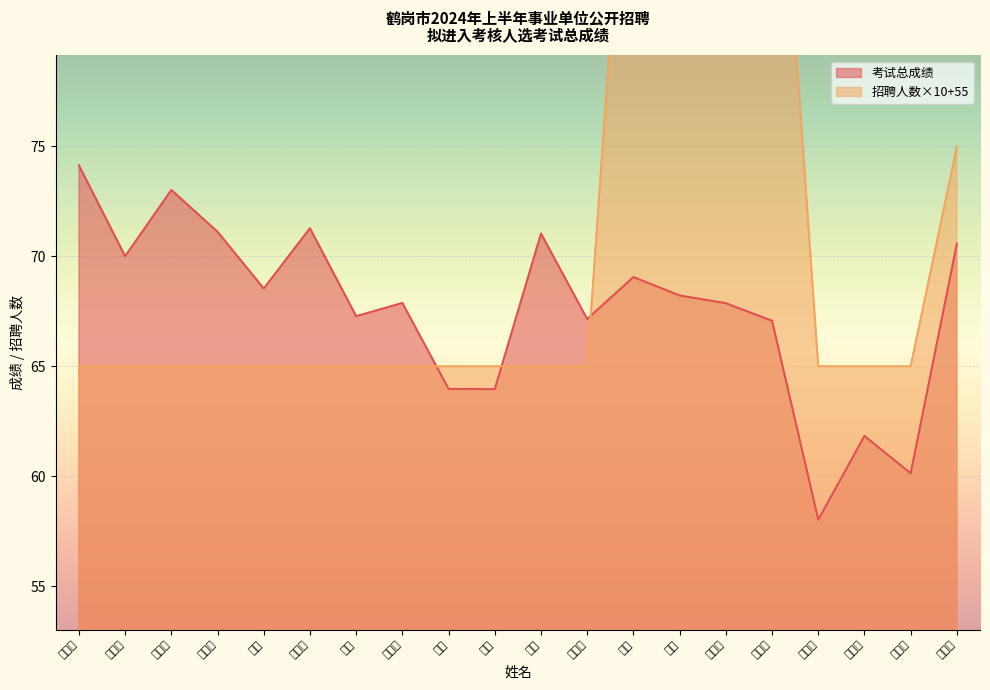

Which series ends up on top after the final intersection of 考试总成绩 and 招聘人数?

招聘人数